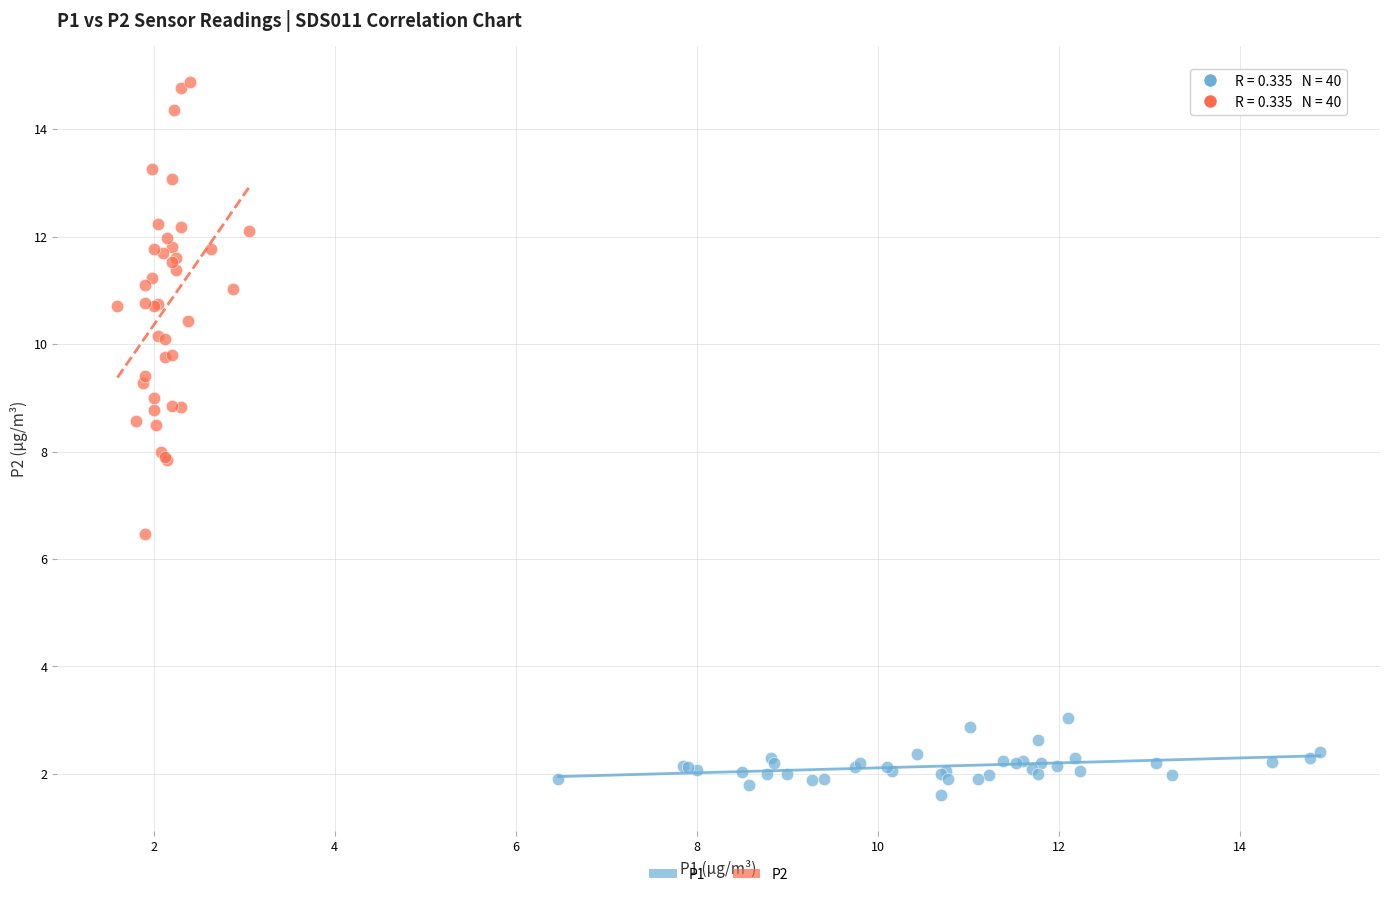

Which series has the largest Y range (max minus min)?

P2